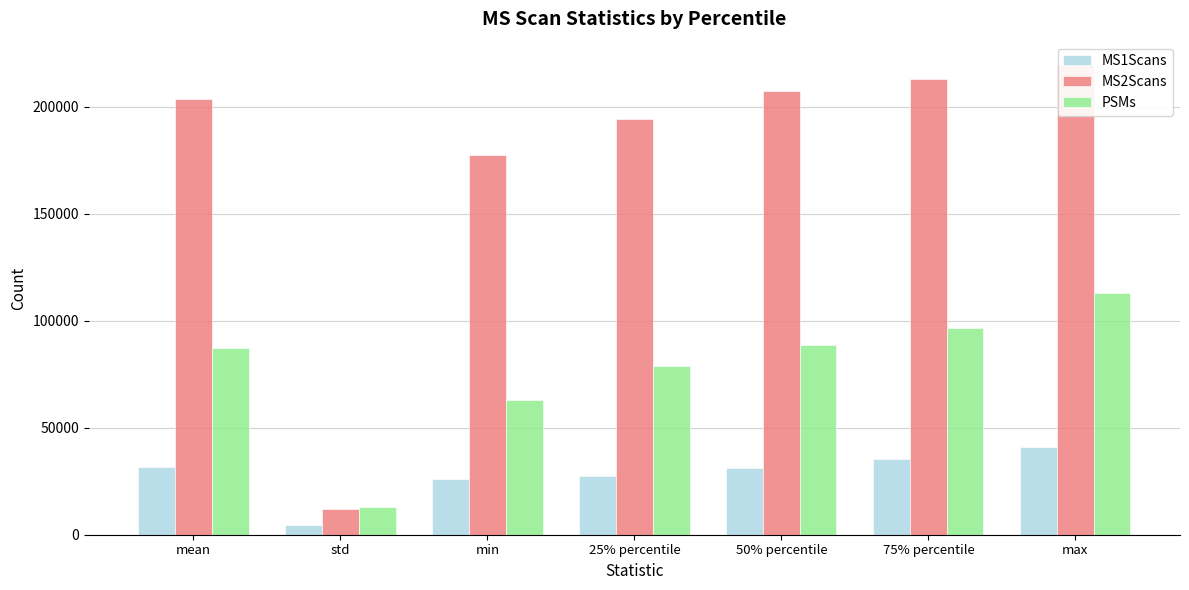

What is the sum of the MS1Scans values at max and 50% percentile?

72102.0